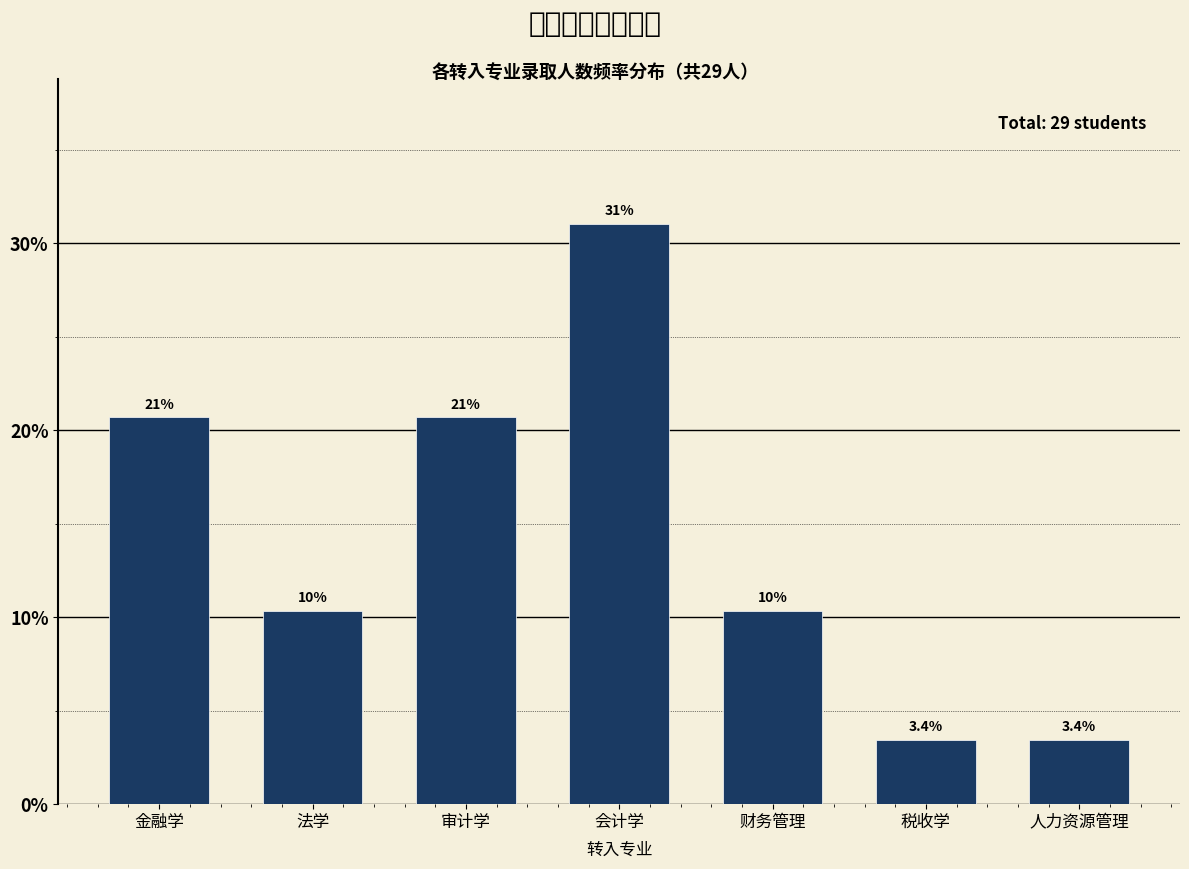

Are the bars horizontal?

No